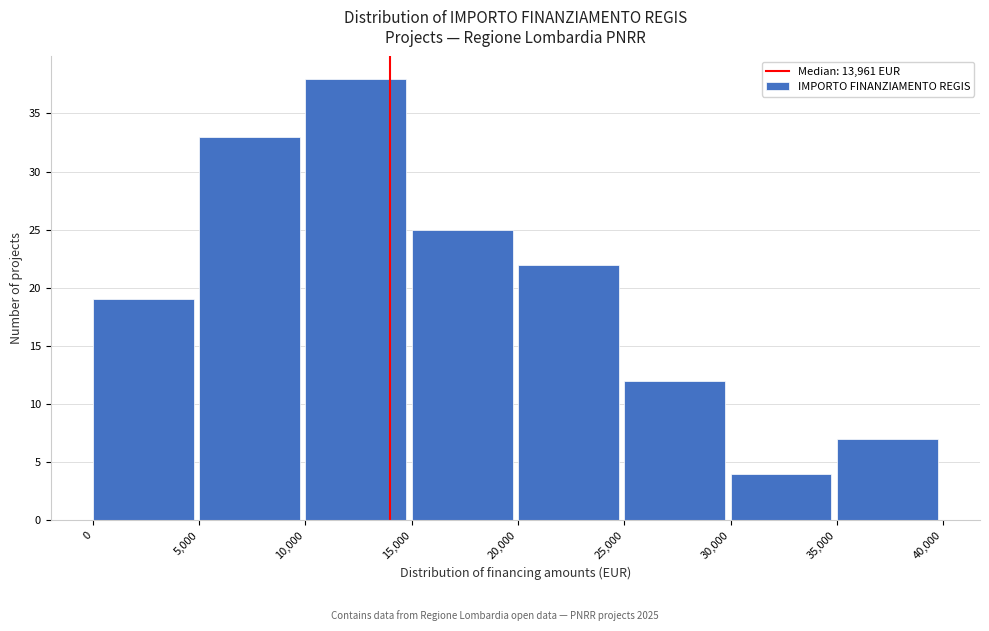

What is the height of the bar covering 15,000 to 20,000 on the x-axis? The values are not printed on the chart, so give them approximately, as read against the axis.

25